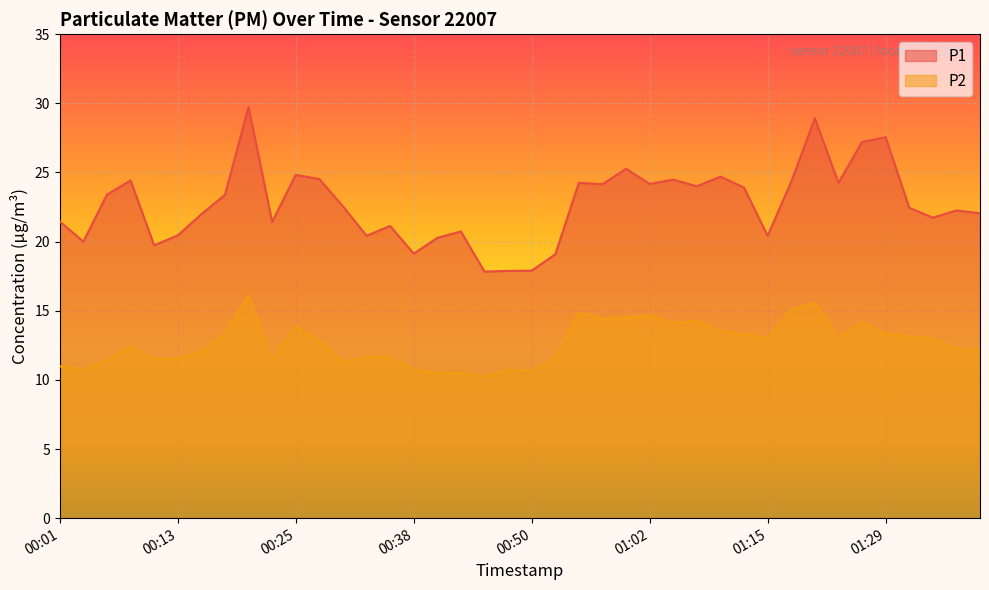

Reading left to right, transcribe all the data shown in this chart.

P1: 00:01=21.4	00:03=20.0	00:06=23.4	00:08=24.4	00:11=19.7	00:13=20.4	00:16=22.0	00:18=23.4	00:20=29.7	00:23=21.4	00:25=24.8	00:28=24.5	00:30=22.6	00:33=20.4	00:35=21.1	00:38=19.1	00:40=20.3	00:43=20.7	00:45=17.8	00:47=17.9	00:50=17.9	00:52=19.1	00:55=24.2	00:57=24.1	01:00=25.3	01:02=24.2	01:05=24.5	01:07=24.0	01:10=24.7	01:12=23.9	01:15=20.4	01:17=24.3	01:20=28.9	01:25=24.2	01:27=27.2	01:29=27.6	01:32=22.4	01:34=21.7	01:37=22.2	01:39=22.1
P2: 00:01=11.0	00:03=10.8	00:06=11.4	00:08=12.3	00:11=11.5	00:13=11.6	00:16=12.1	00:18=13.3	00:20=16.1	00:23=11.4	00:25=13.9	00:28=12.8	00:30=11.3	00:33=11.7	00:35=11.7	00:38=10.7	00:40=10.5	00:43=10.5	00:45=10.2	00:47=10.7	00:50=10.6	00:52=11.6	00:55=14.8	00:57=14.4	01:00=14.5	01:02=14.7	01:05=14.1	01:07=14.3	01:10=13.6	01:12=13.3	01:15=13.1	01:17=15.1	01:20=15.6	01:25=13.1	01:27=14.2	01:29=13.3	01:32=13.1	01:34=13.0	01:37=12.2	01:39=12.1